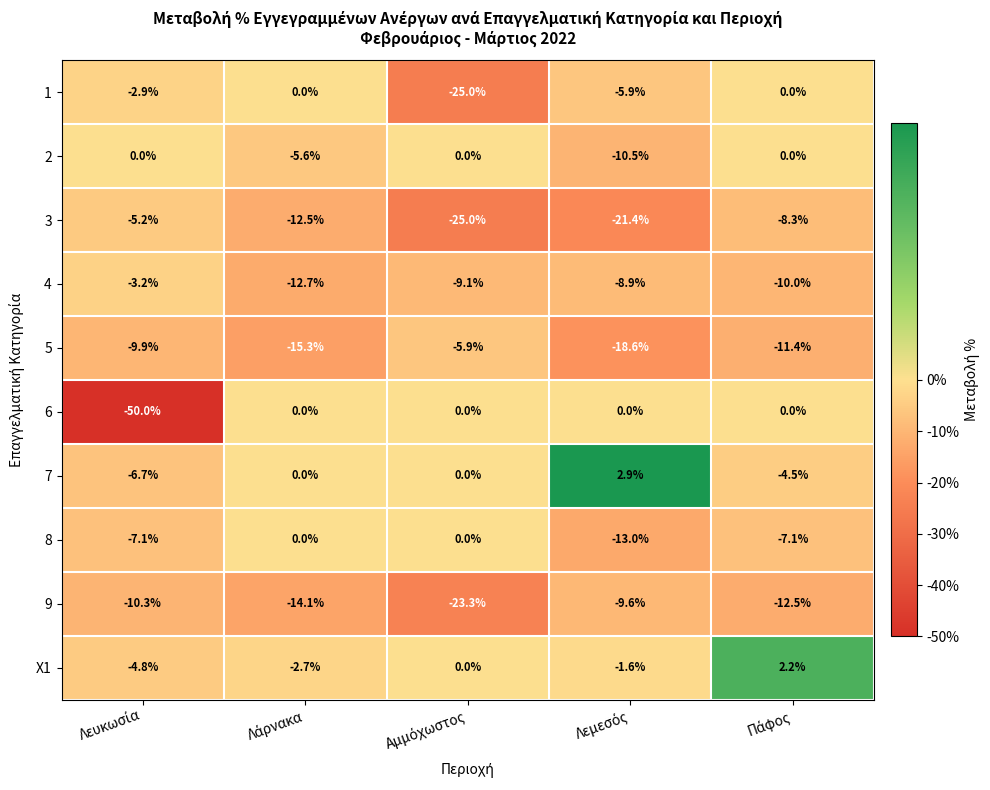

Which series has the largest total across all categories?

X1